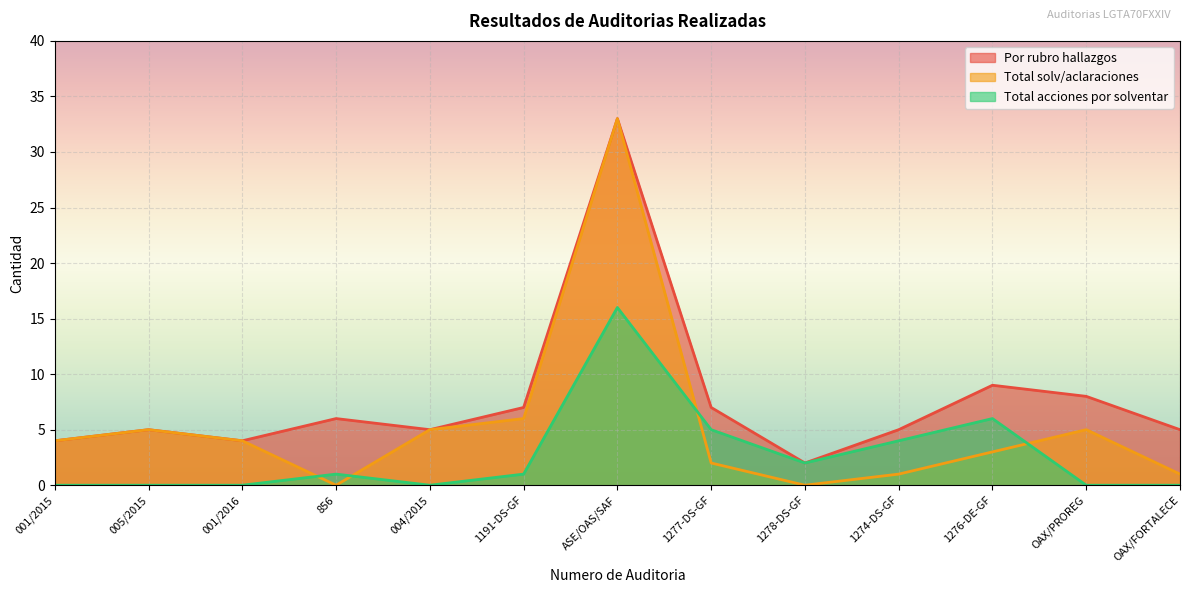

Which series has the widest spread of values?

Total solv/aclaraciones